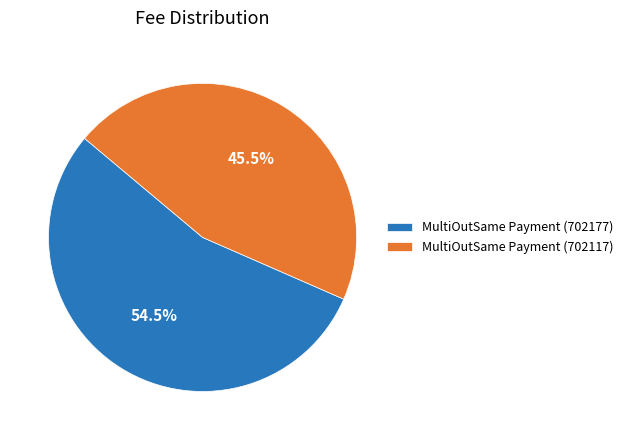

Is there a majority slice in this chart?

Yes